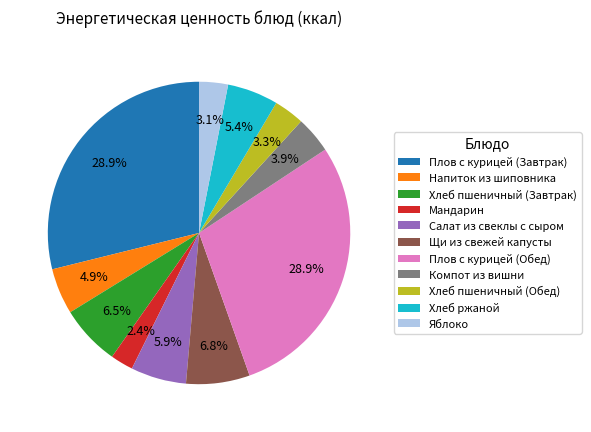

True or false: Салат из свеклы с сыром accounts for 6% of the total.

True